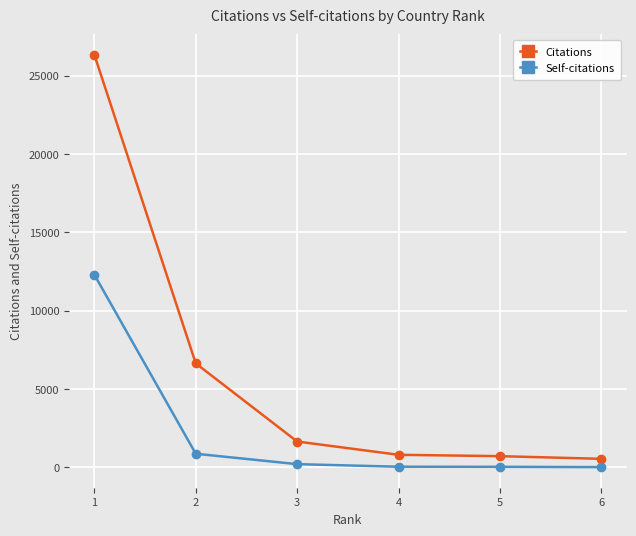

The value of Citations at 1 is 26326. True or false?

True